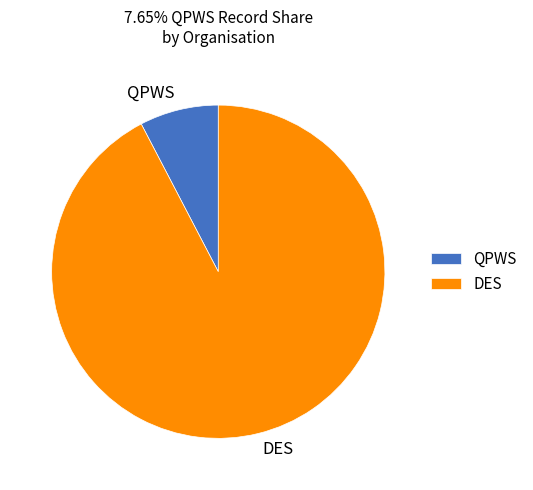

Combined, do QPWS and DES account for over 50%?

Yes